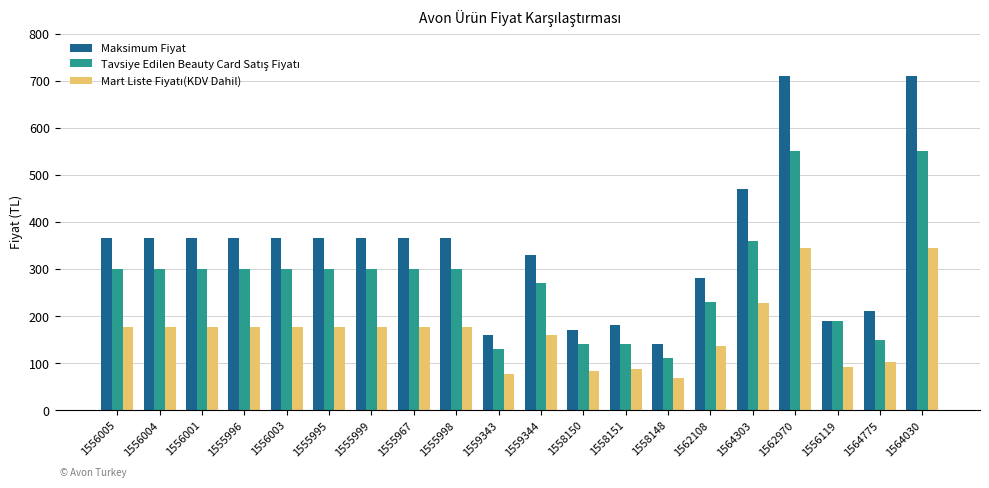

What is the difference between the Maksimum Fiyat values at 1558148 and 1562970?

570.0